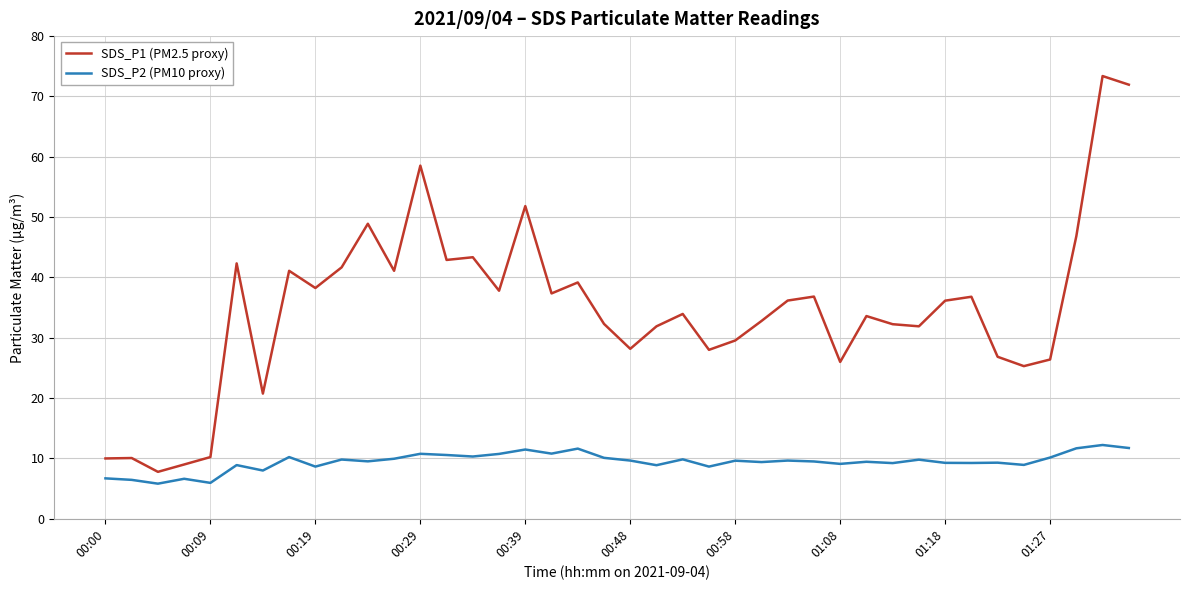

List the series in order of their peak value, highest first.

SDS_P1 (PM2.5 proxy), SDS_P2 (PM10 proxy)